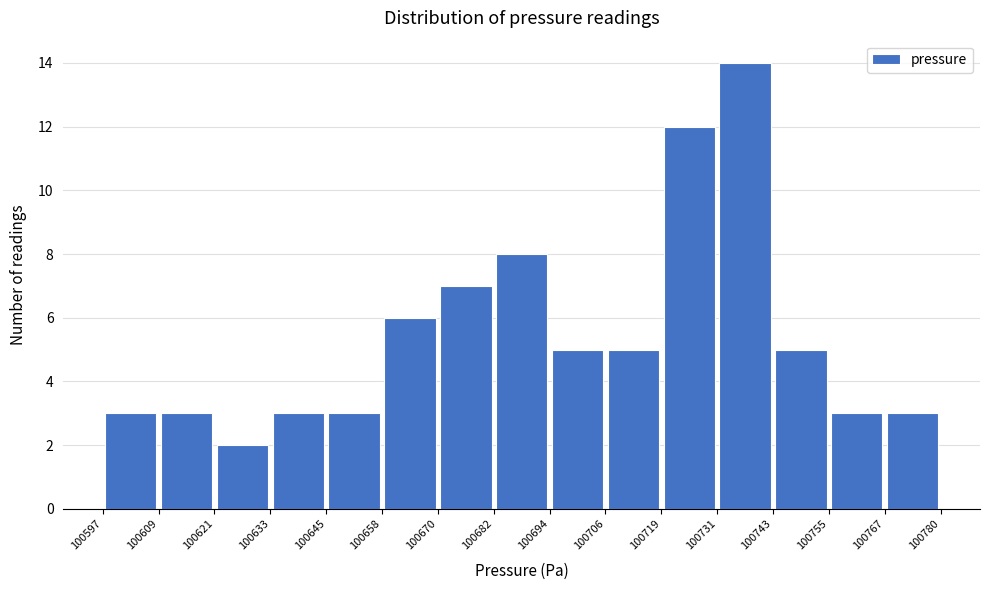

Over which range of the x-axis is the bar tallest?

100731 to 100743